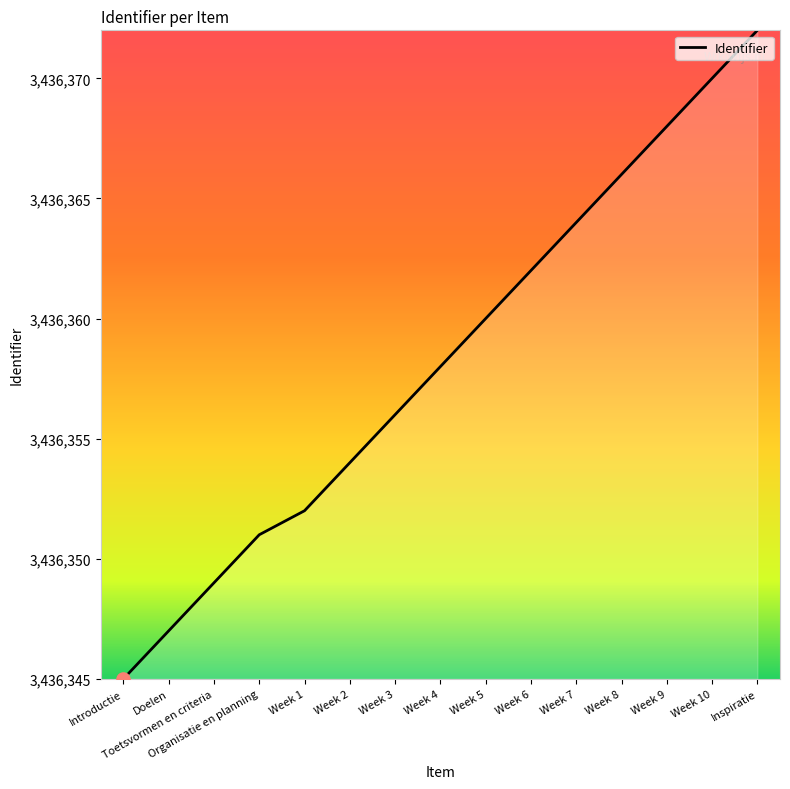

Which has a higher value, Introductie or Week 6?

Week 6